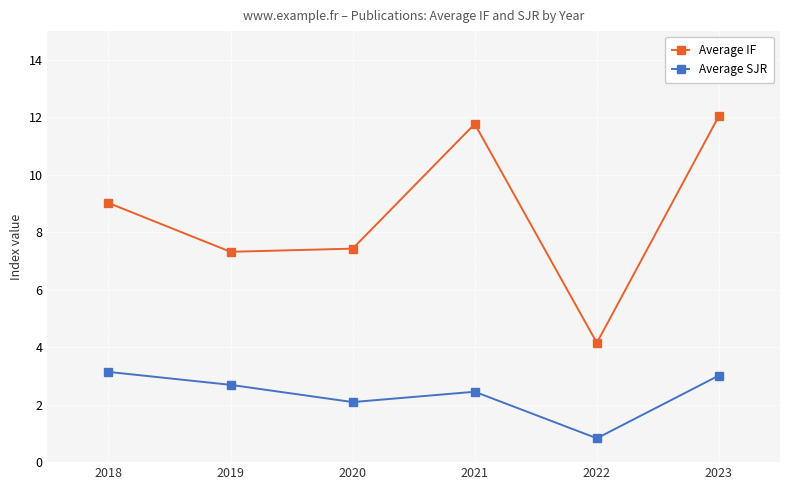

How many data points in Average IF are less than 9?

3